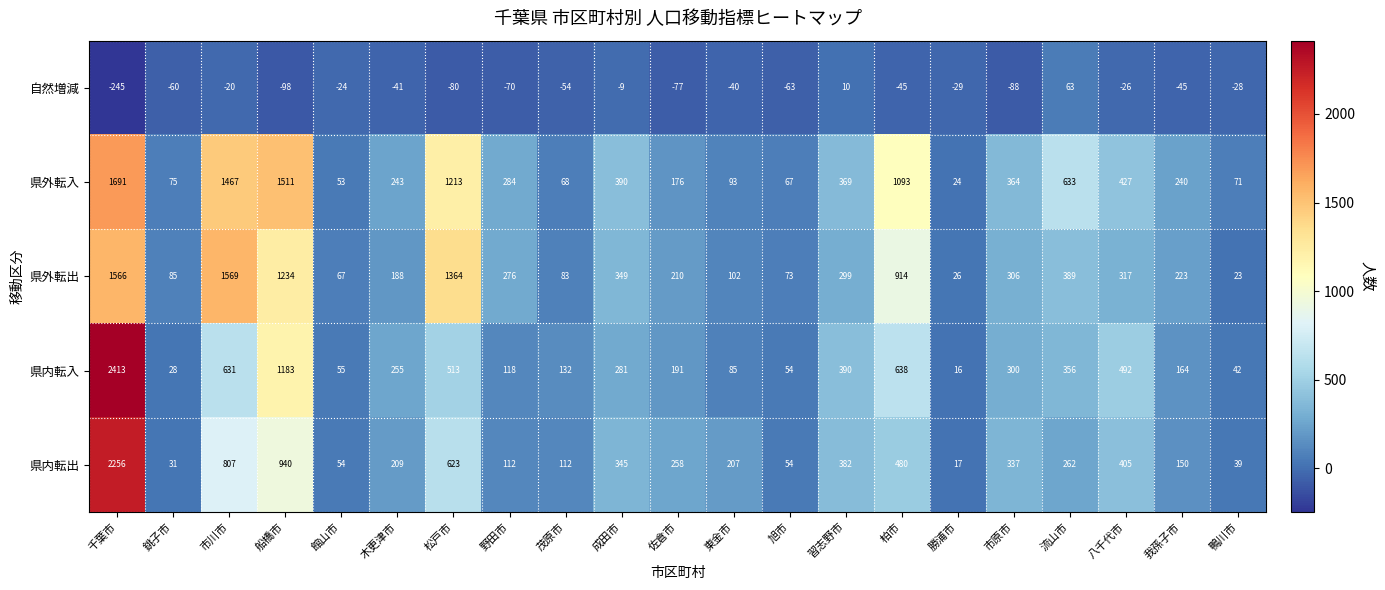

Where does the 自然増減 series first go above -45?

市川市